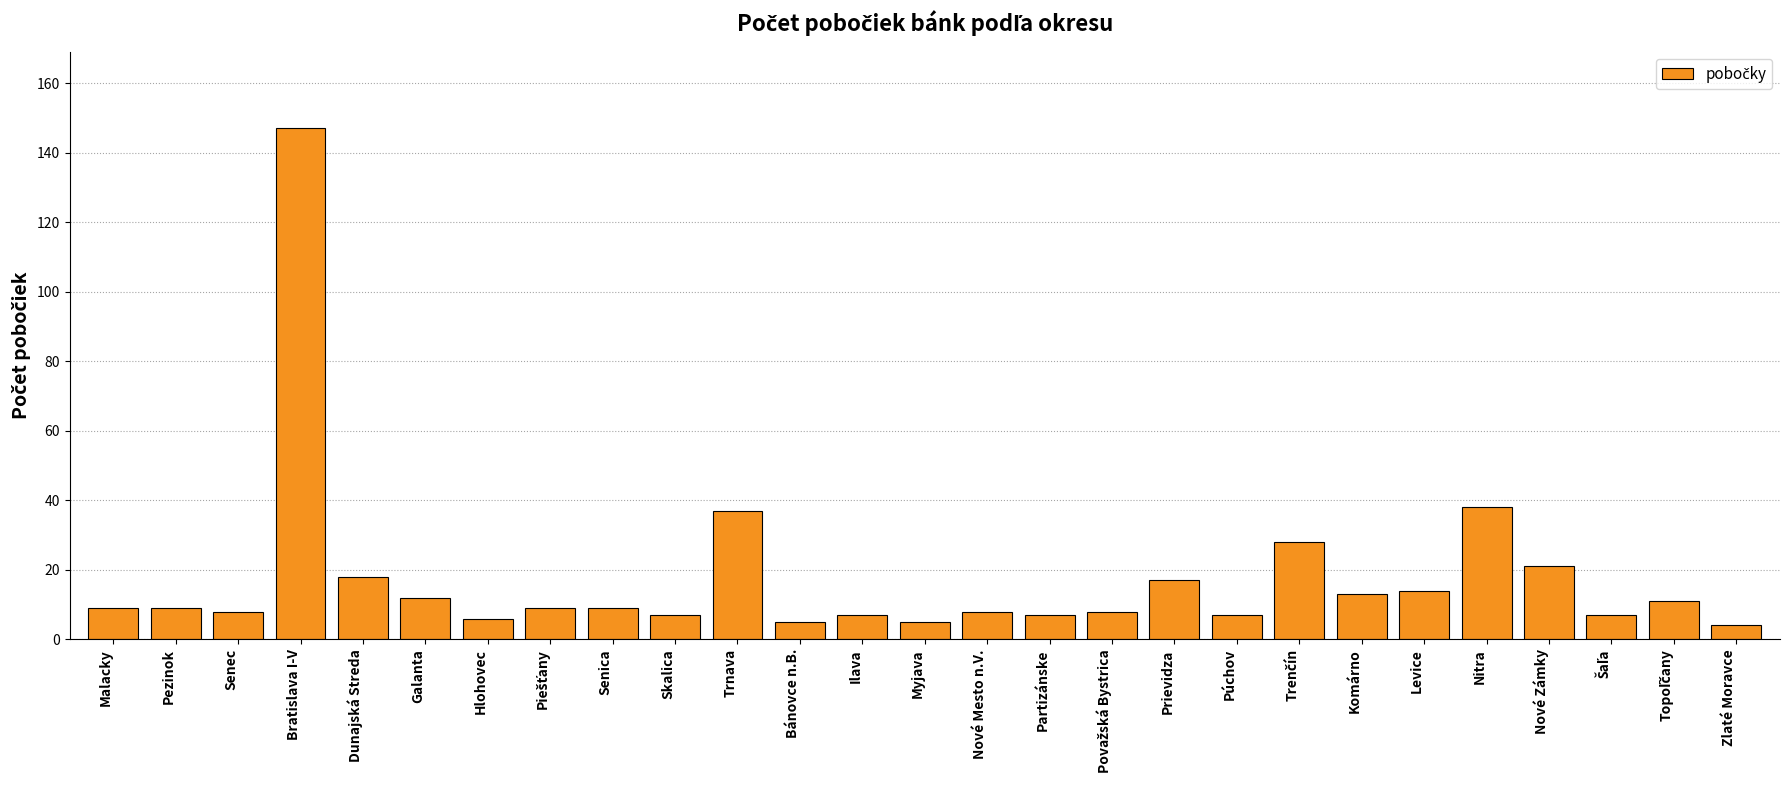

What is the difference between the maximum and minimum values?

143